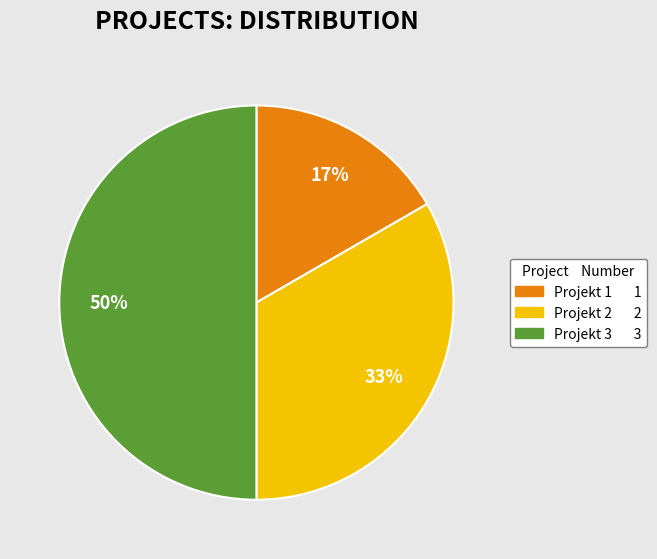

The Projekt 1 slice represents 17% of the pie. True or false?

True